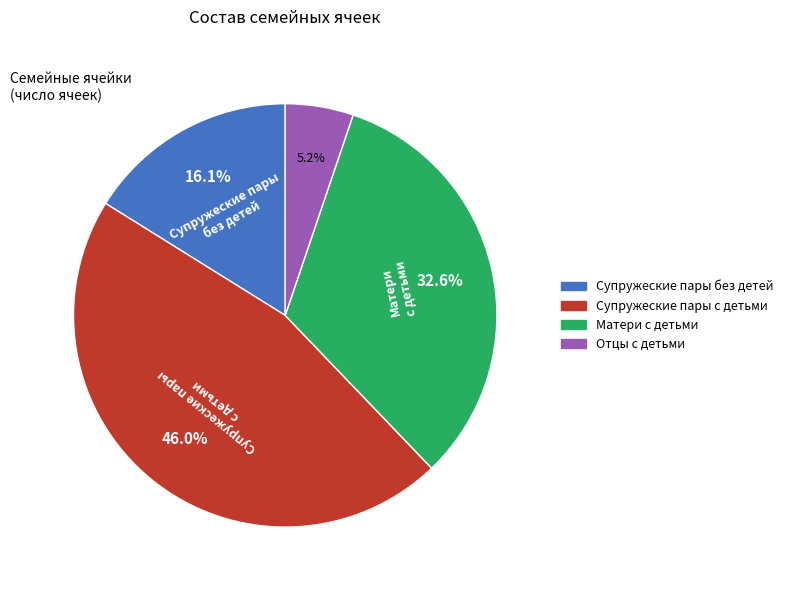

What portion of the pie excludes Супружеские пары без детей?

83.9%